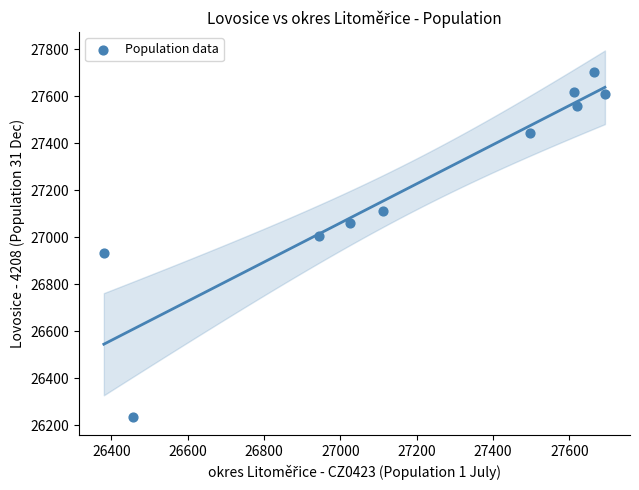

What is the average X value?

27200